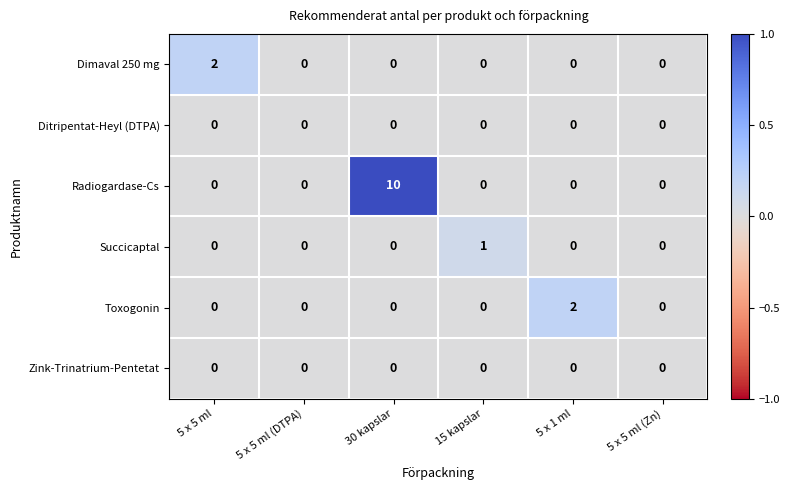

Between 15 kapslar and 5 x 1 ml, which series saw the biggest shift?

Toxogonin